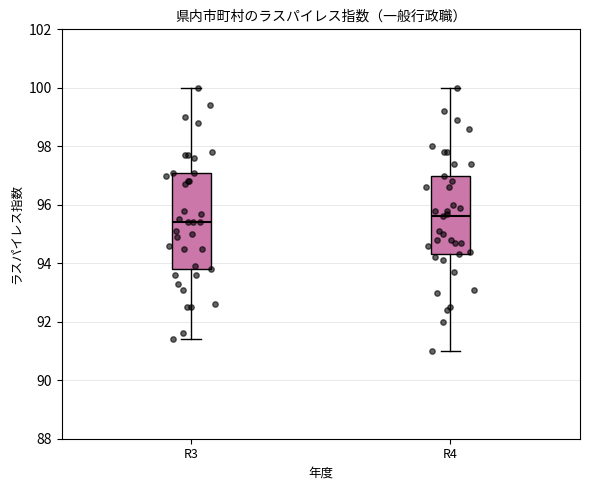

Comparing the boxes themselves (not the whiskers), which one is the tallest?

R3